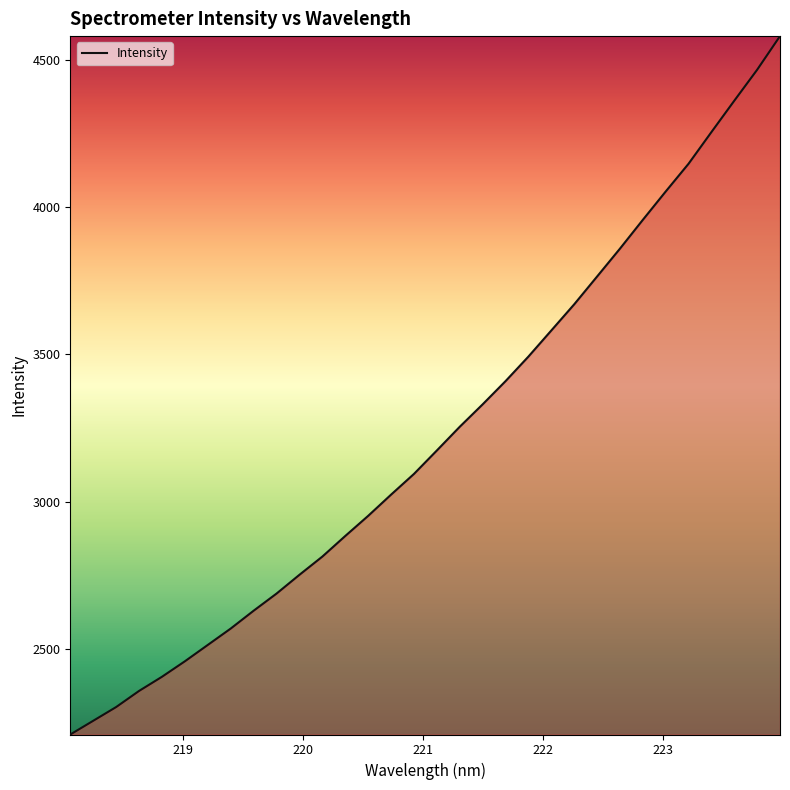

What is the smallest value displayed?

2209.4